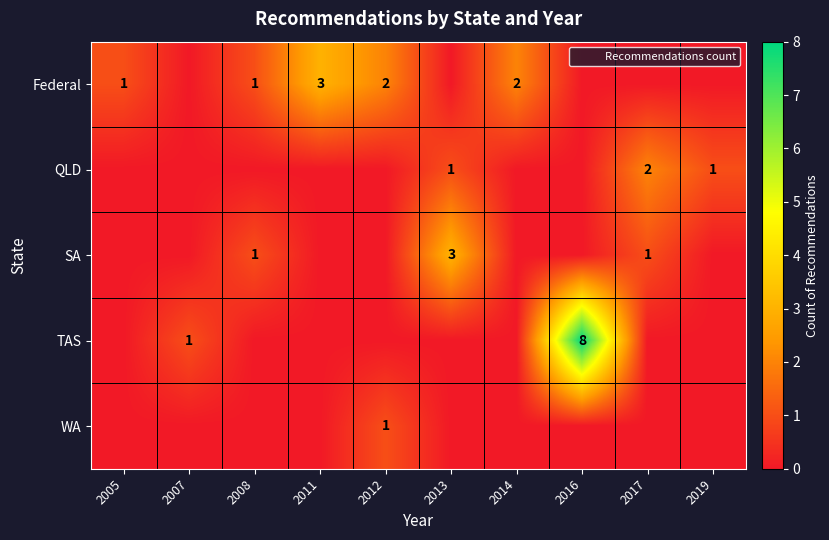

True or false: QLD has a value of 0 at 2013.

False